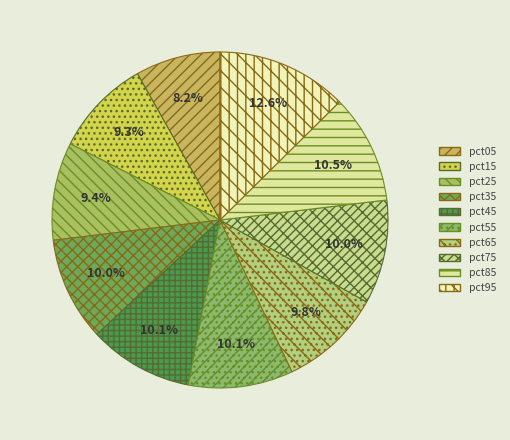

How many segments does this pie chart have?

10